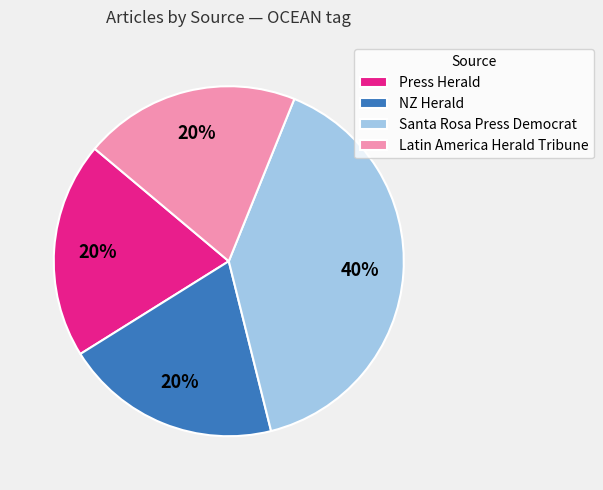

Which has a higher value, Latin America Herald Tribune or Santa Rosa Press Democrat?

Santa Rosa Press Democrat